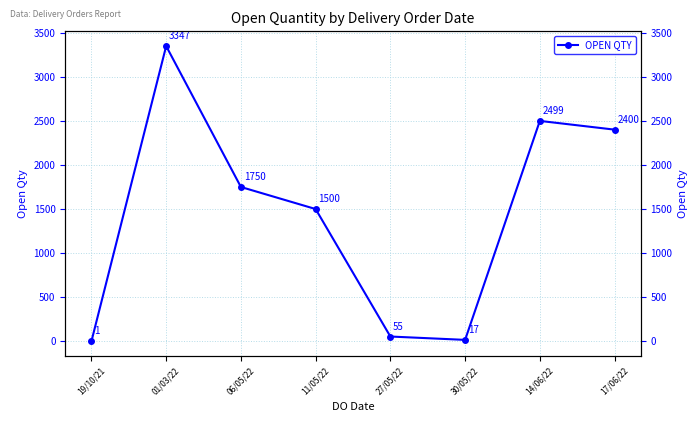

What is the greatest value displayed?

3347